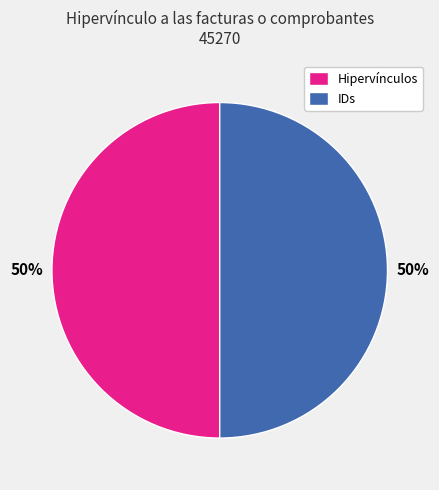

What is the ratio of the value at Hipervínculos to the value at IDs?

1.0